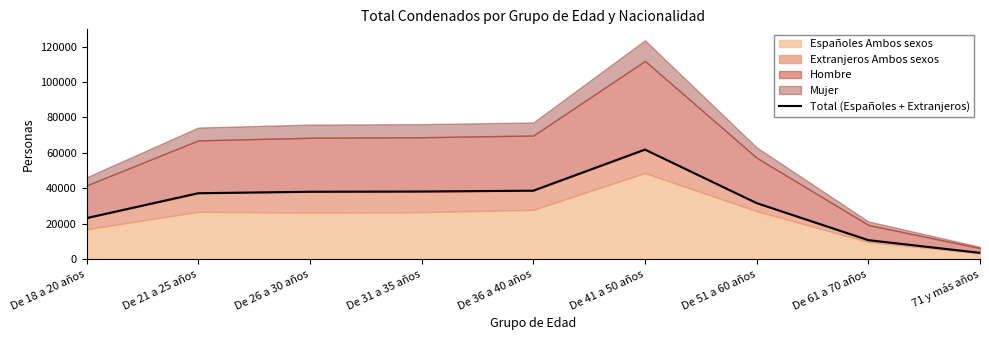

Is it true that the value at De 26 a 30 años is 54539?

False